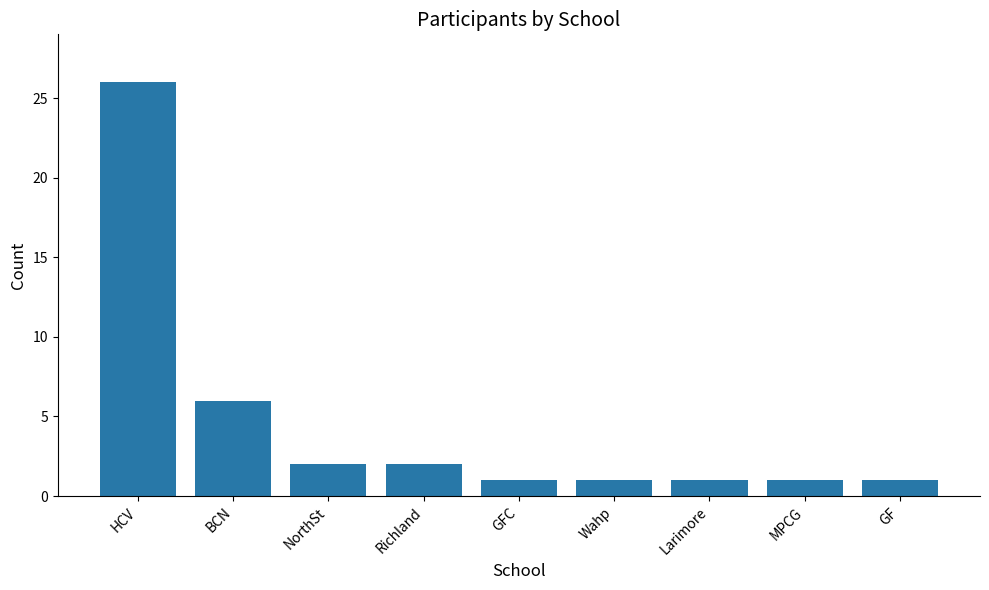

Approximately how many times larger is the value at GFC compared to NorthSt?

0.5